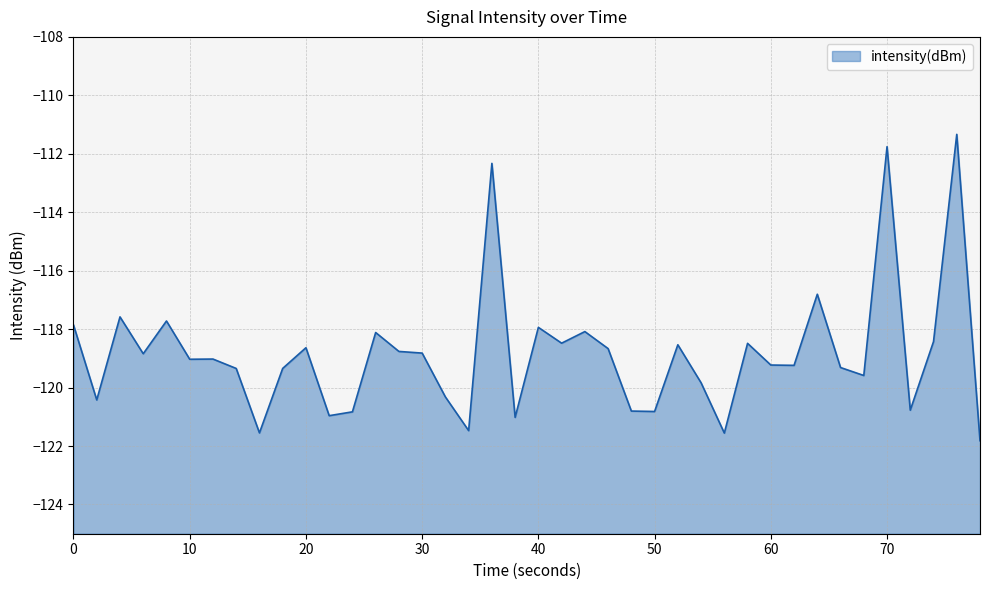

How many points are higher than both their immediate neighbors (excluding endpoints)?

13